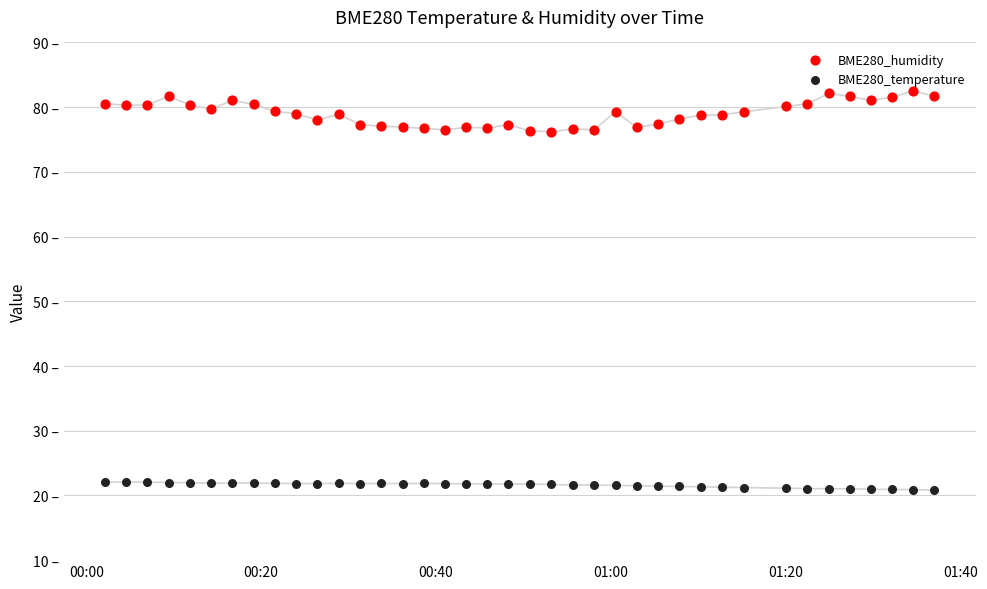

Which series reaches the maximum Y coordinate?

BME280_humidity